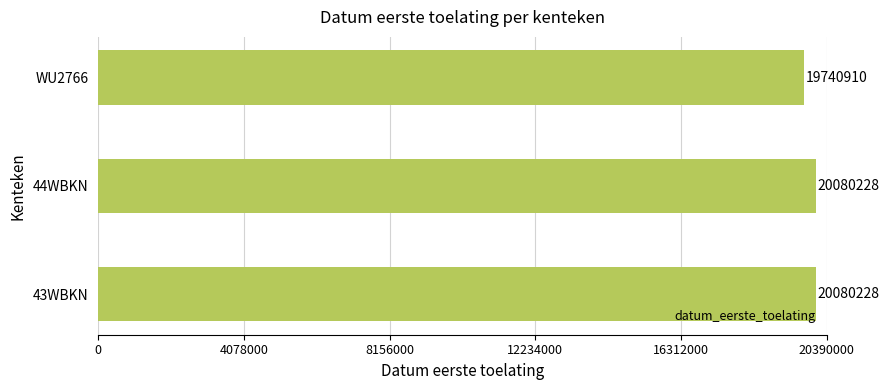

Count the number of categories in the chart.

3